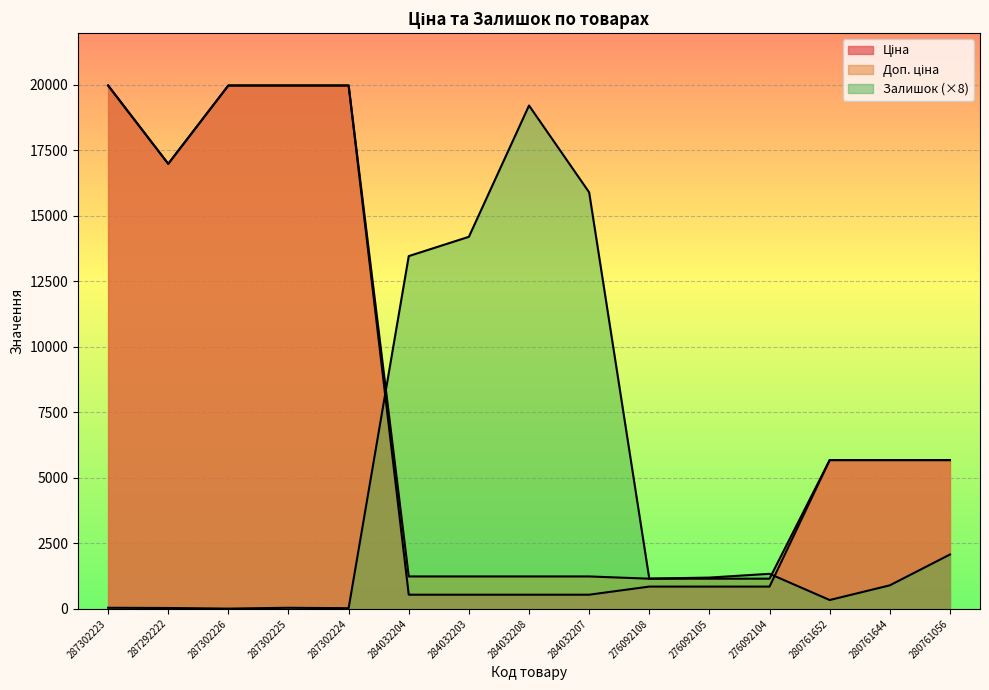

What is the difference between the Ціна values at 276092104 and 287292222?

16127.9